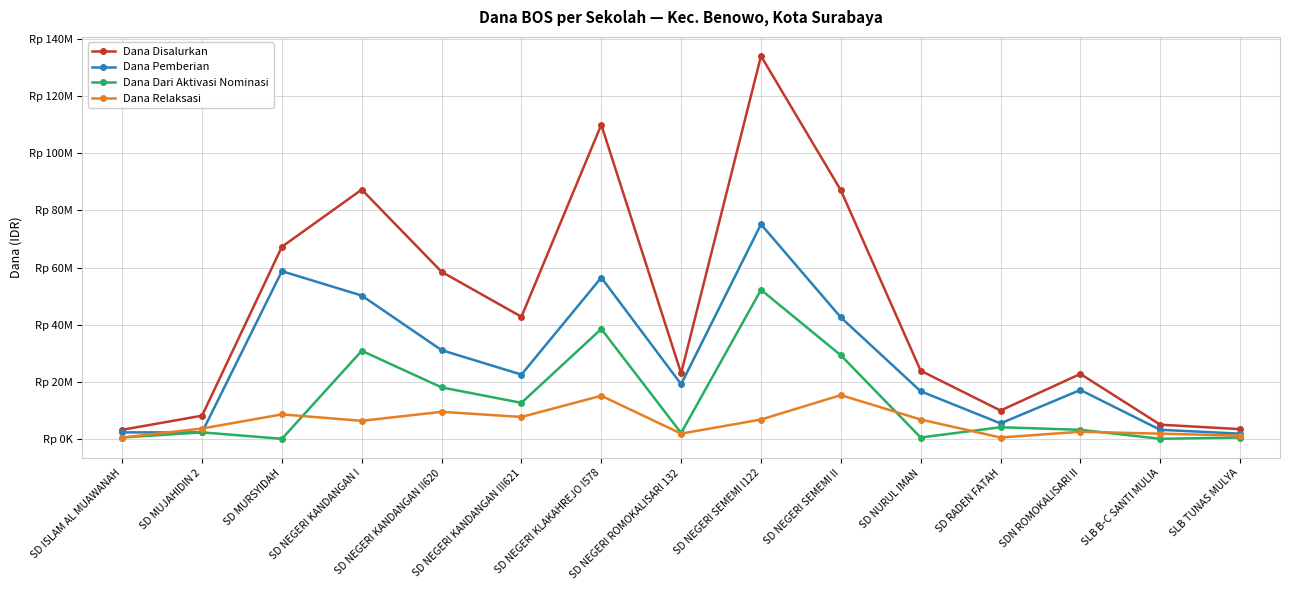

How many times do Dana Dari Aktivasi Nominasi and Dana Relaksasi cross each other?

4